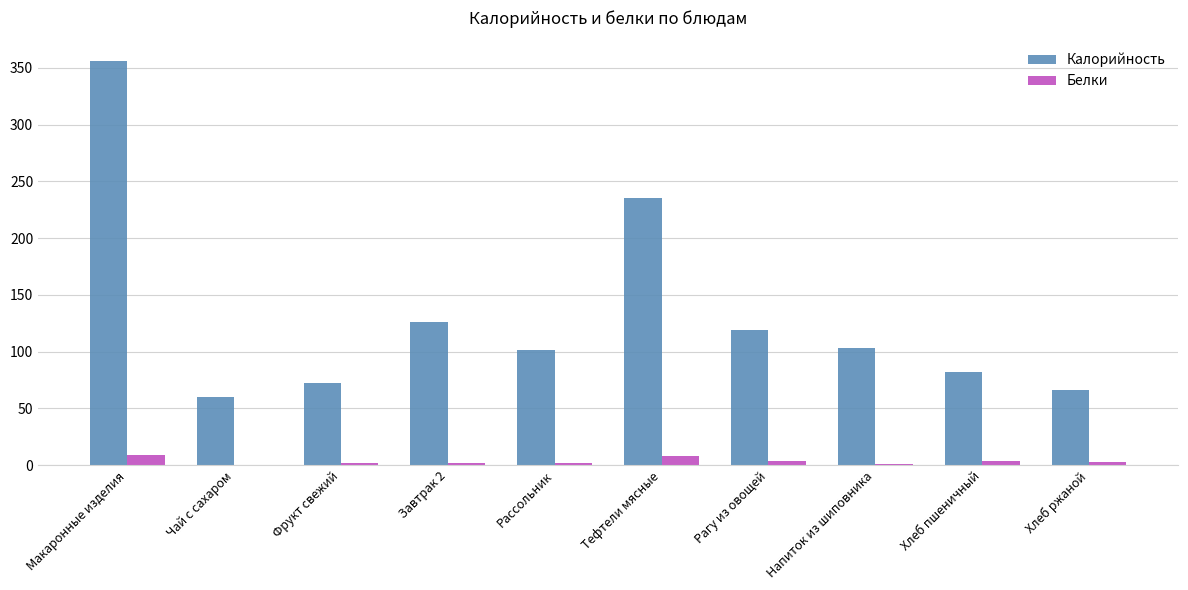

What is the sum of the Калорийность values at Хлеб ржаной and Рагу из овощей?

185.0